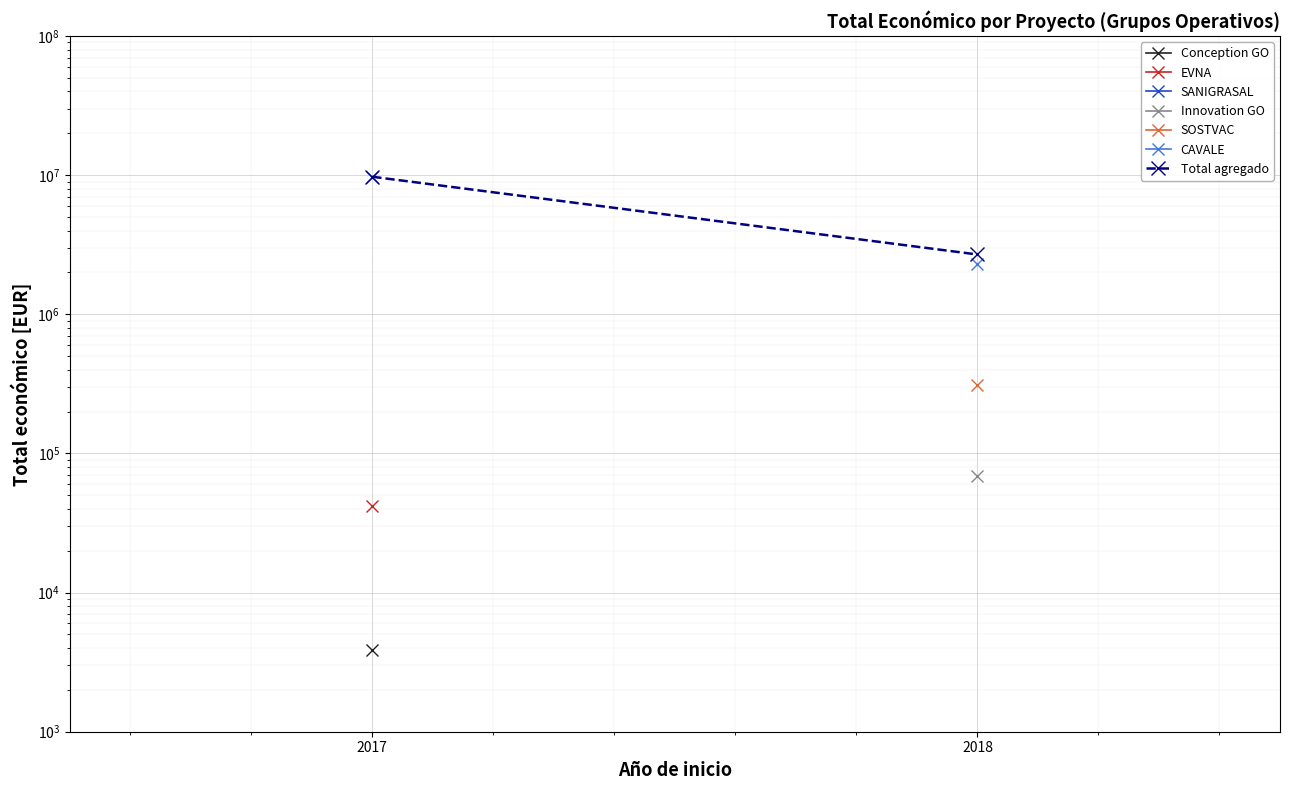

Rank the categories by value from highest to lowest.

2017, 2018